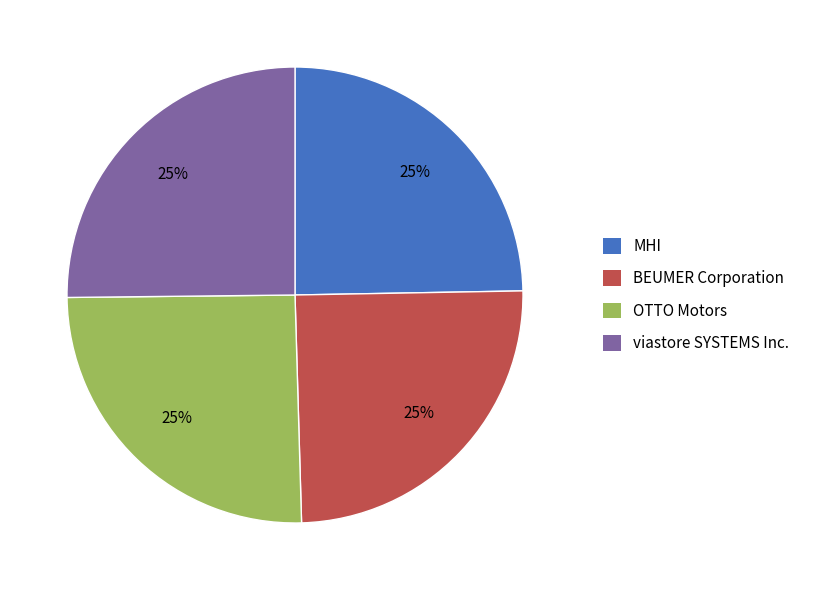

What percentage is the MHI slice, to the nearest percent?

25%